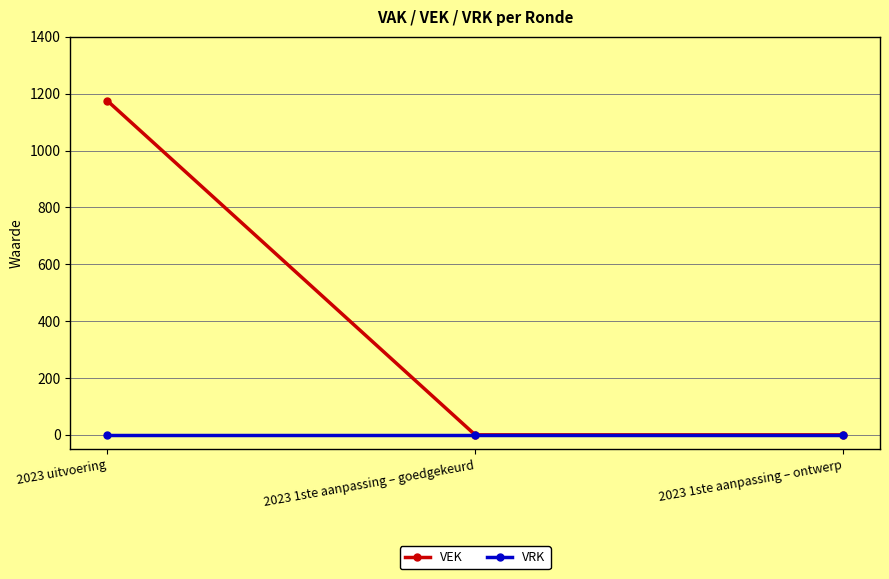

At which category is the sum across all series the highest?

2023 uitvoering